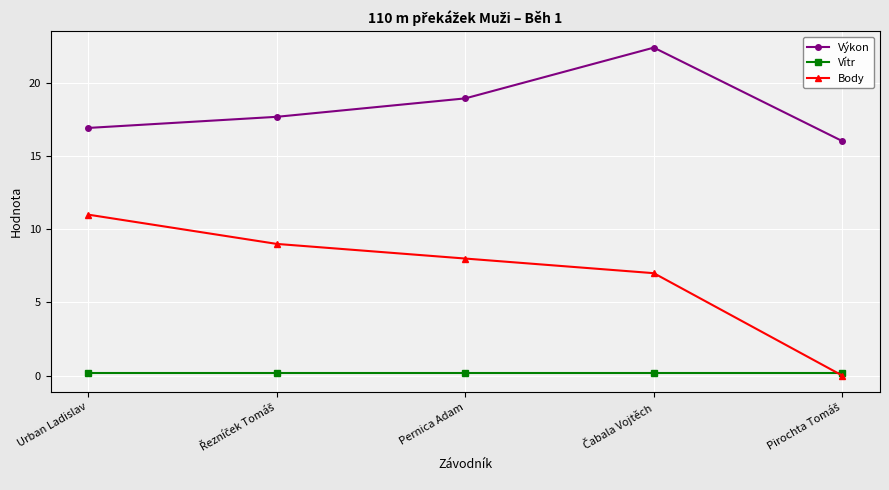

How many distinct data groups are displayed?

3